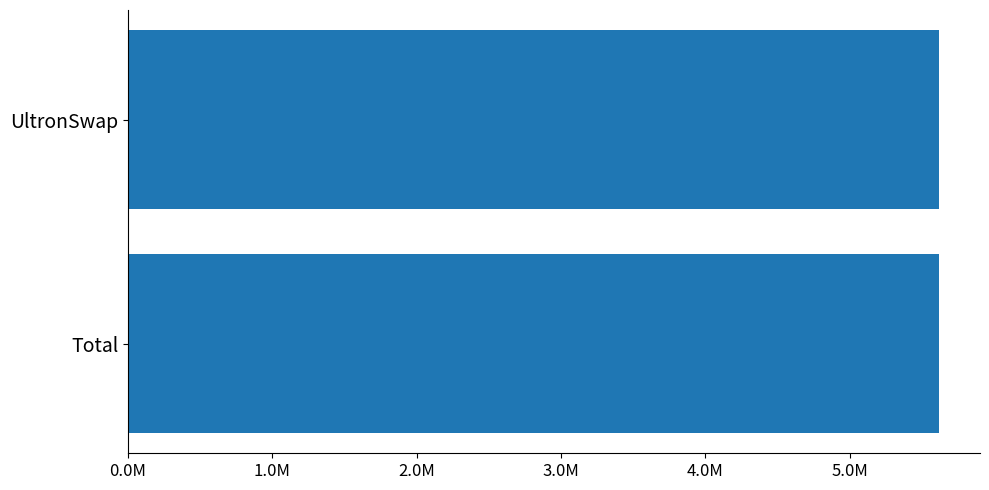

What position from the left is Total?

1